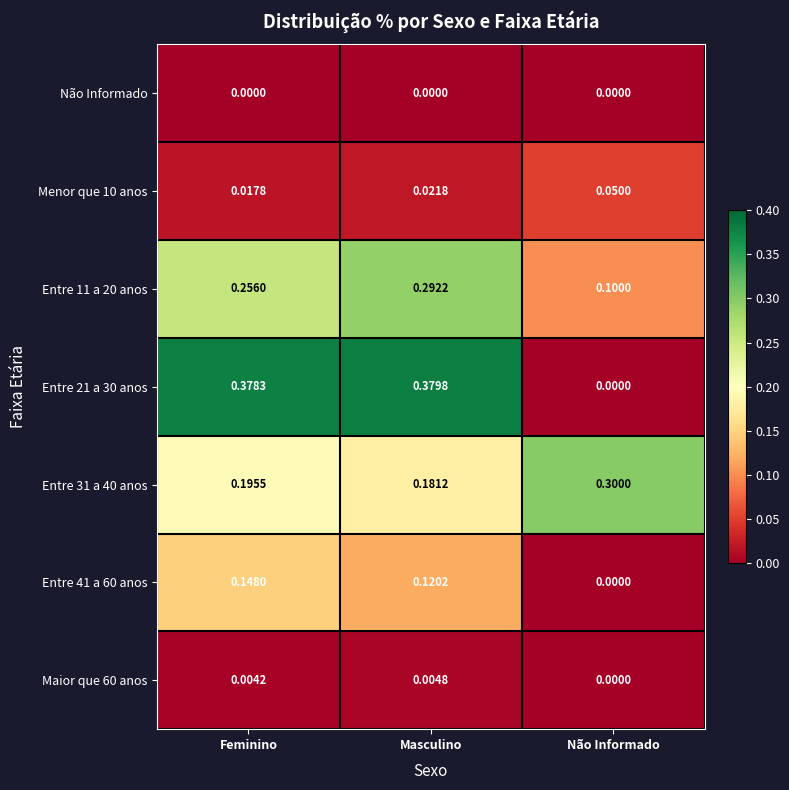

At which category is the sum across all series the highest?

Masculino